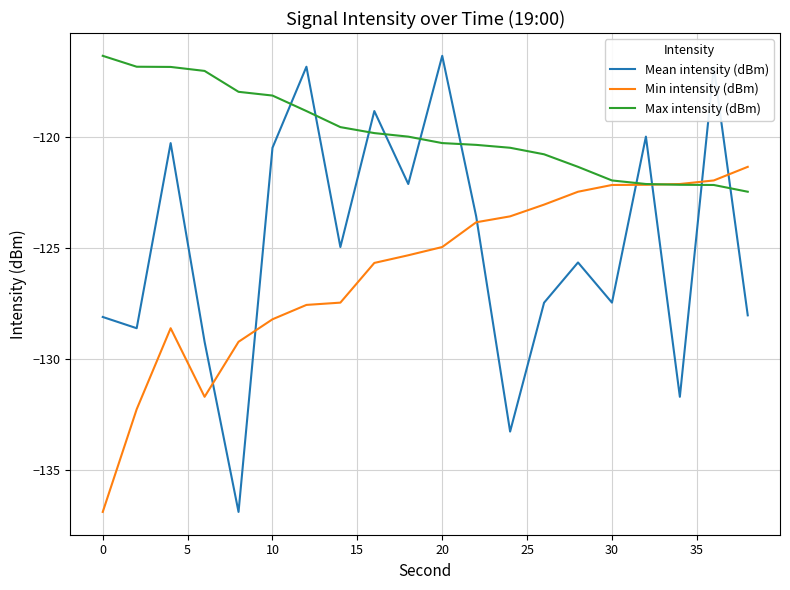

Rank the series by their average value, from lowest to highest.

Min intensity (dBm), Mean intensity (dBm), Max intensity (dBm)